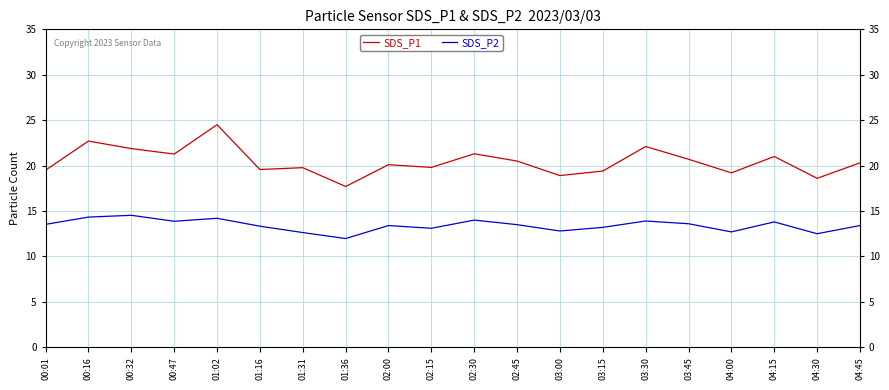

What is the total value across all series at 04:15?

34.8